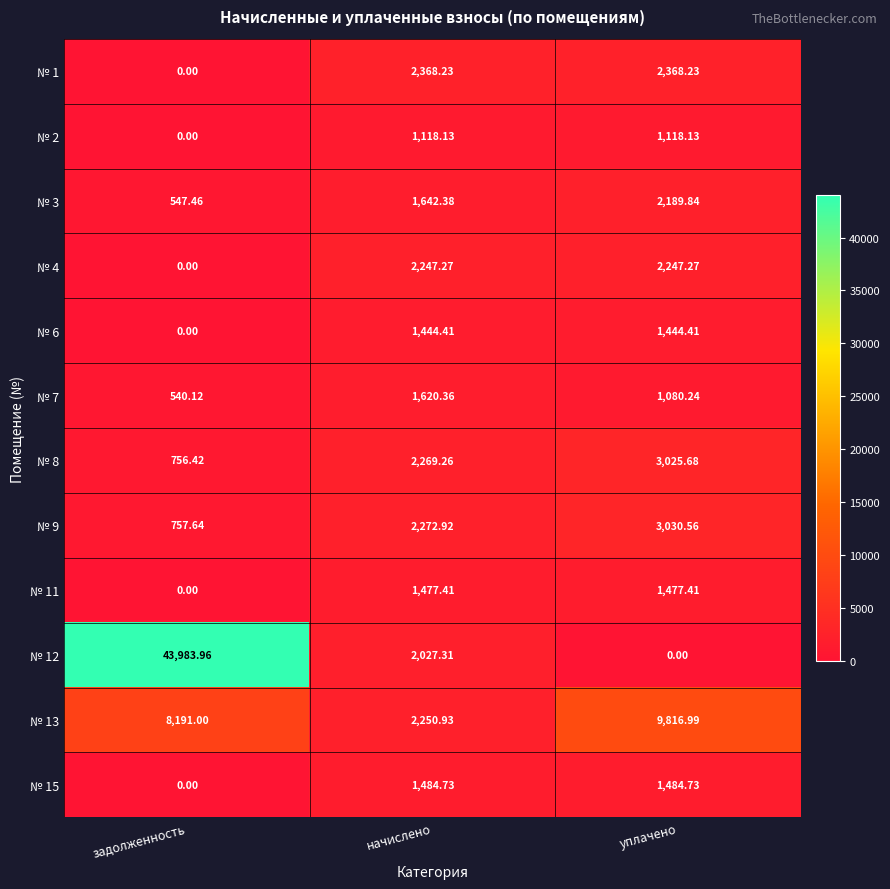

Which category has the highest value in the № 9 series?

уплачено